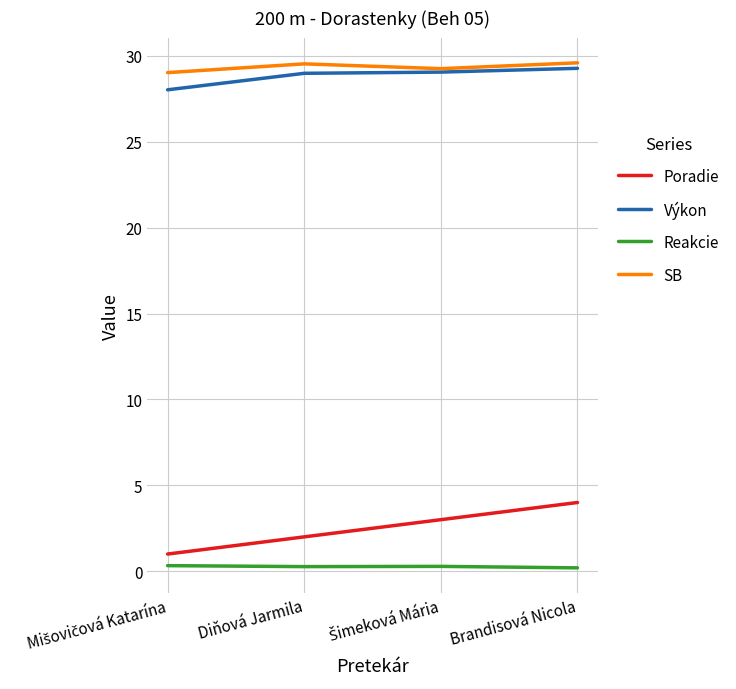

What is the average value of the Poradie series?

2.5